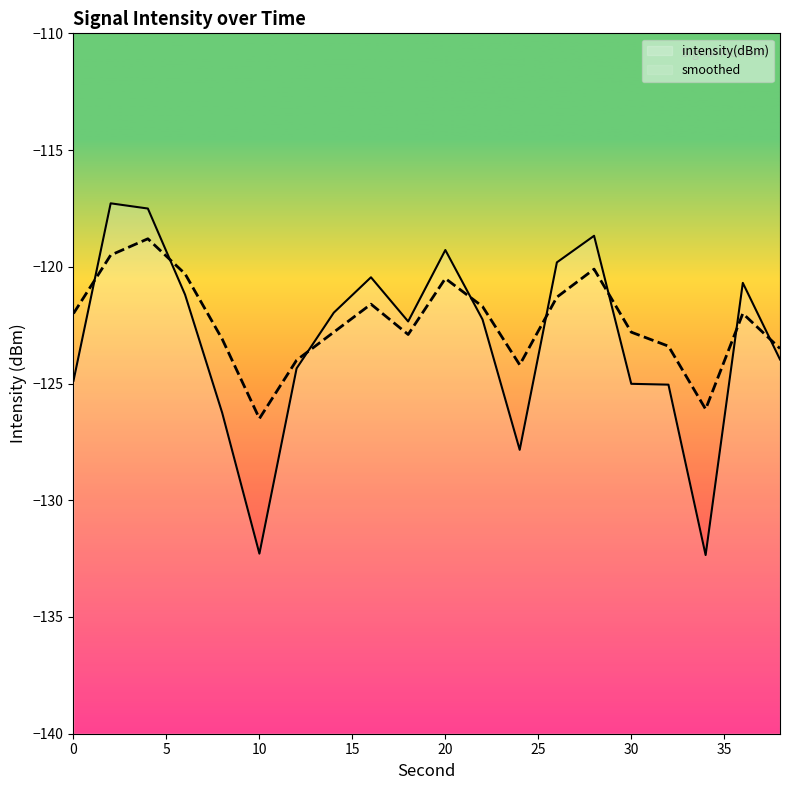

What is the difference between the maximum and minimum values in the intensity(dBm) series?

15.1